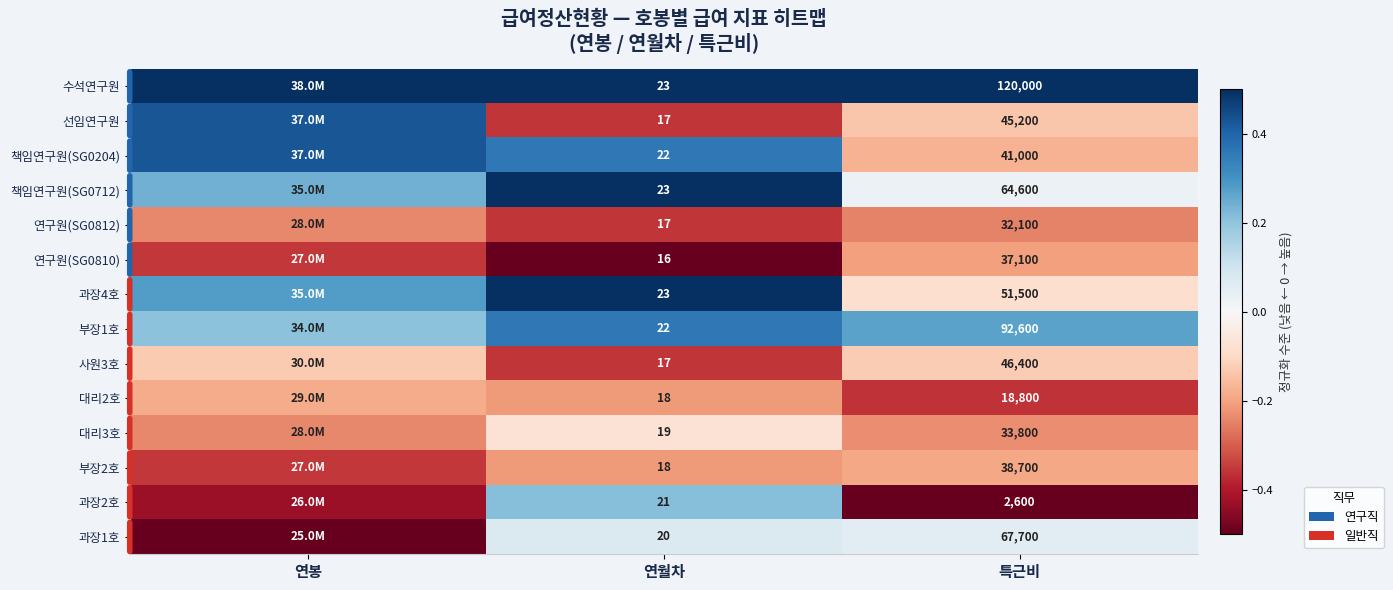

Which series has the largest total across all categories?

수석연구원